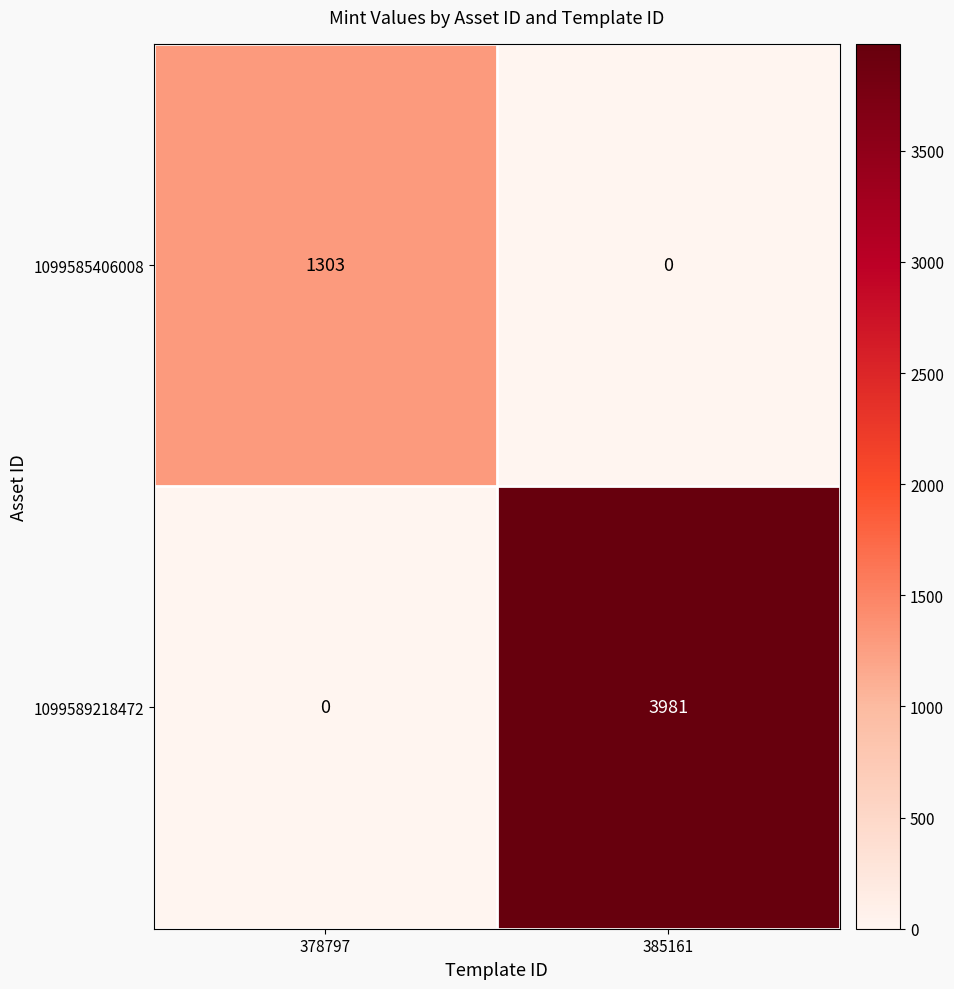

At which label does 1099589218472 reach its minimum?

378797